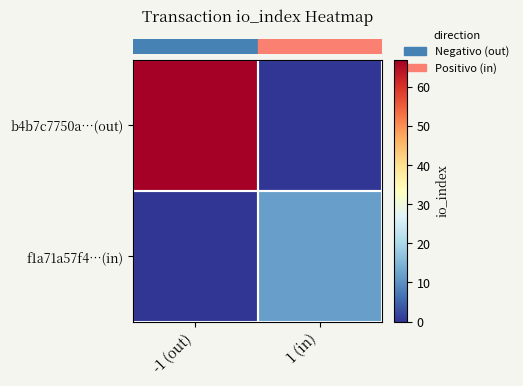

What is the difference between the highest and lowest values at -1 (out)?

67